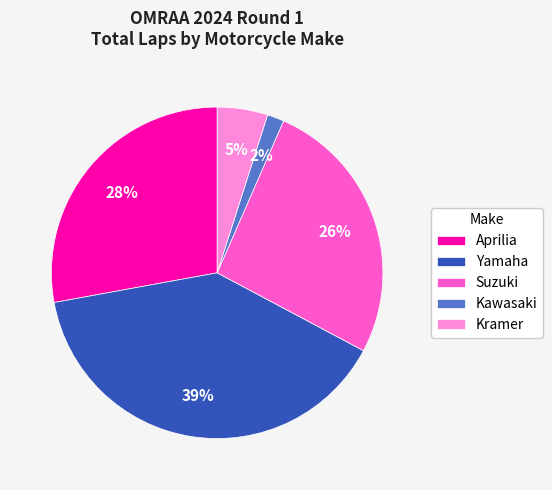

Do Yamaha and Kramer together represent more than half of the pie?

No